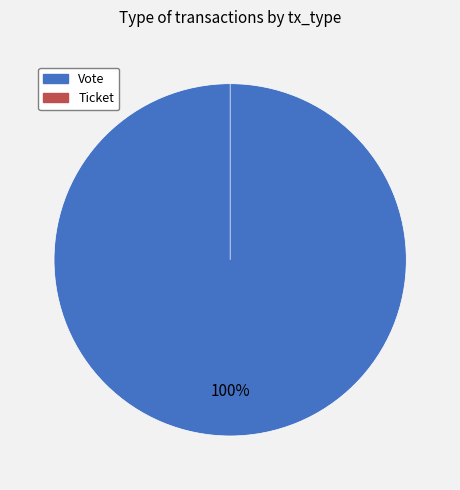

Which slice represents more than half of the pie?

Vote